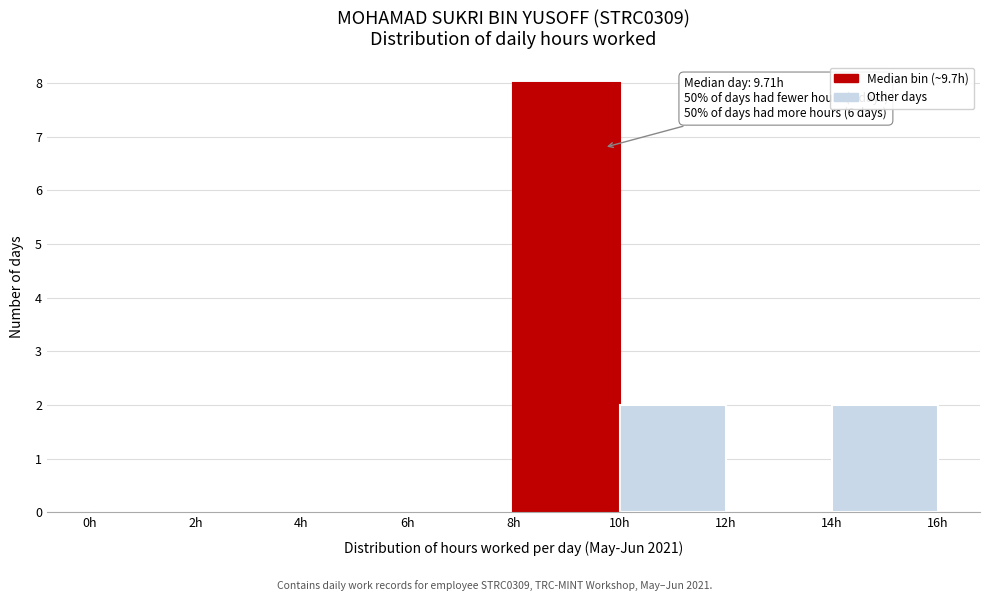

Which range on the x-axis has the tallest bar?

8 to 10